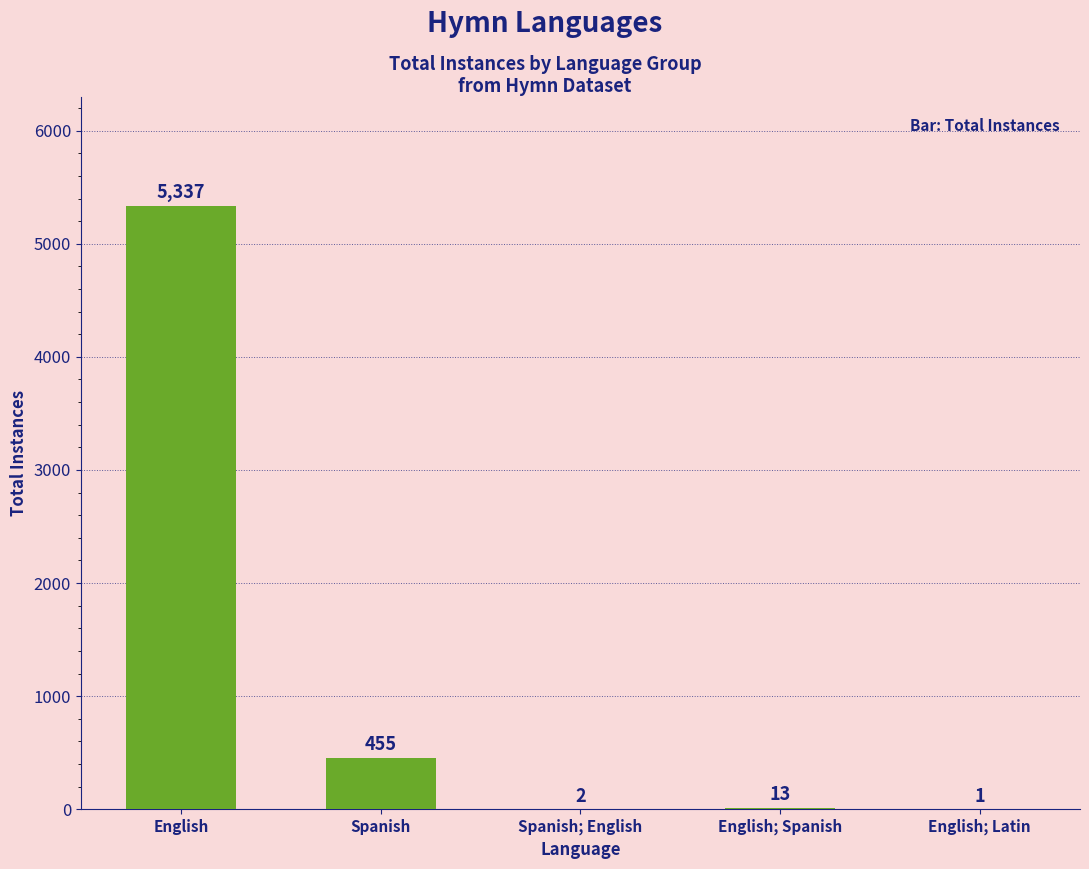

What is the greatest value displayed?

5337